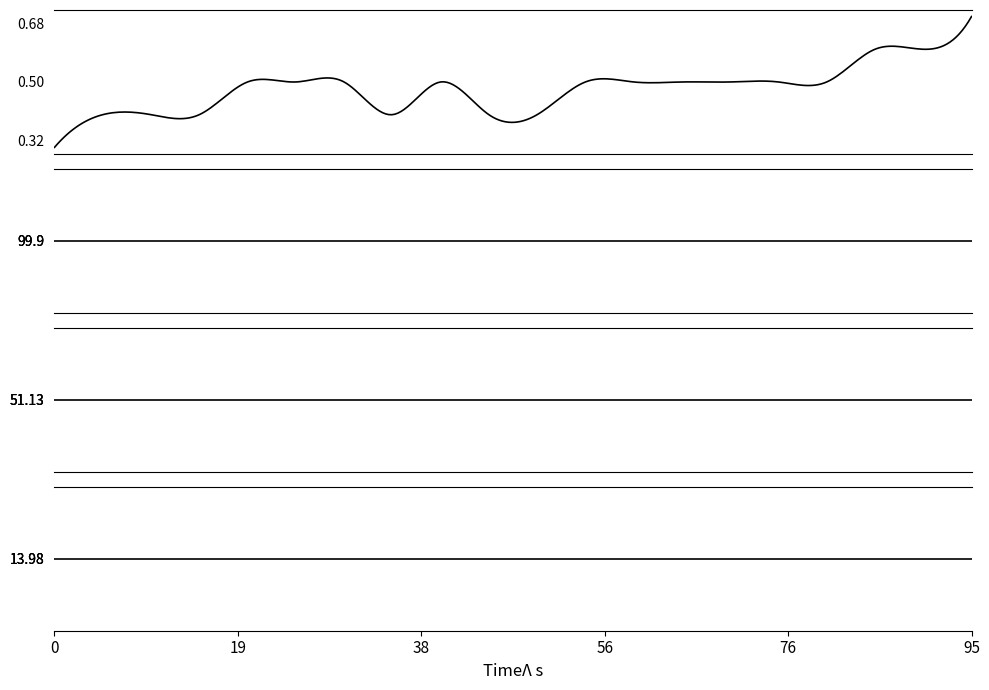

True or false: temperature and lon intersect in this chart.

False